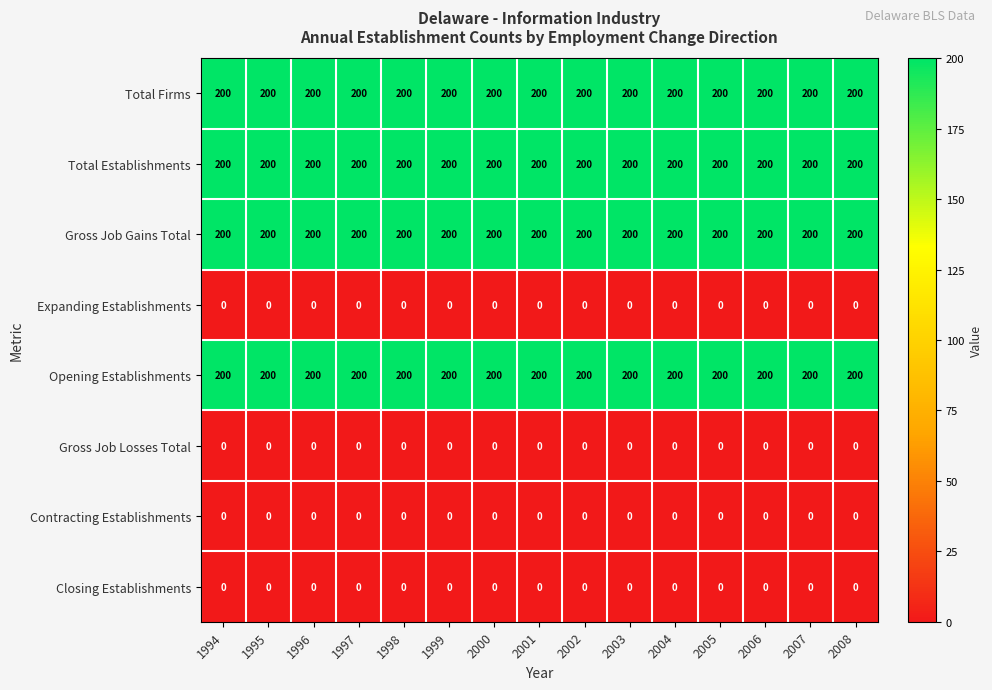

What is the difference between the highest and lowest values at 2003?

200